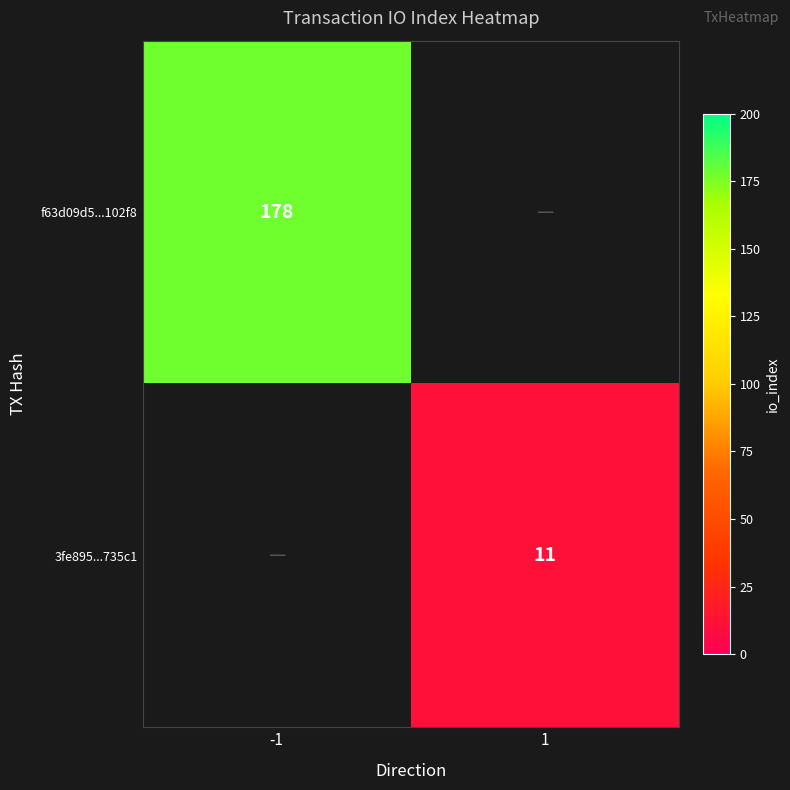

The 3fe895...735c1 series shows 11 at 1. True or false?

True